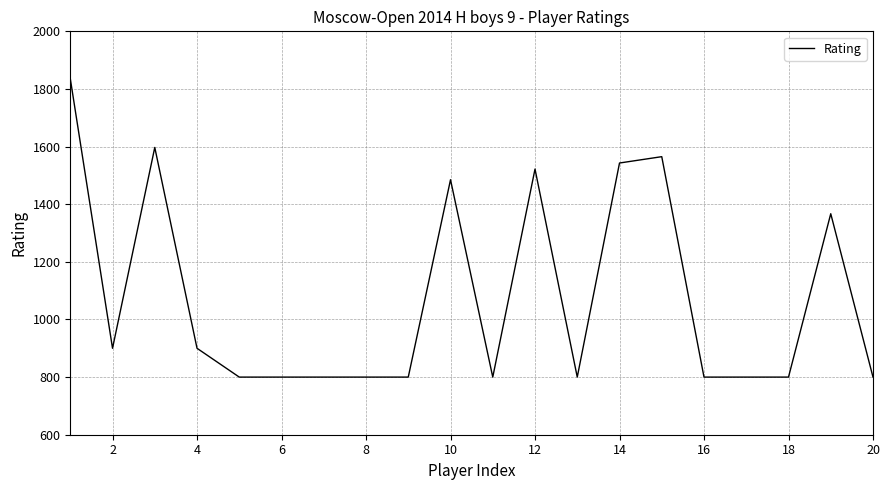

What is the difference between the maximum and minimum values?

1036